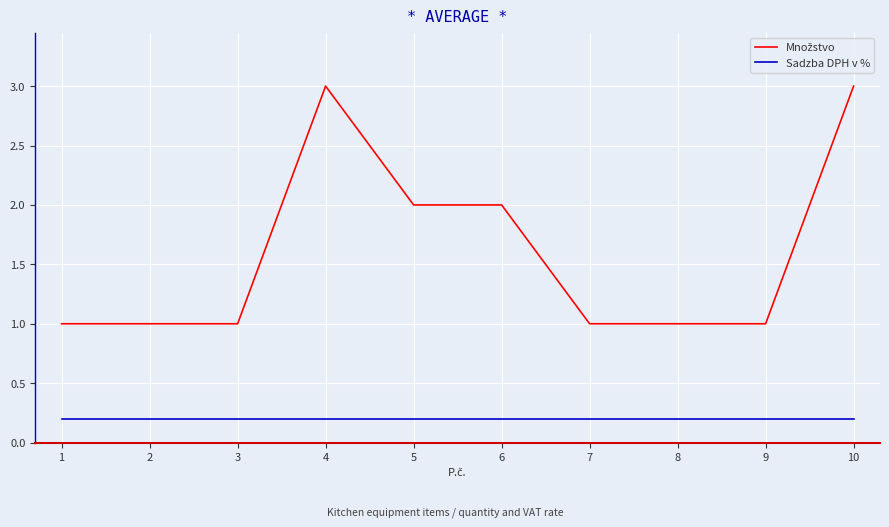

What is the total value across all series at 1?

1.2